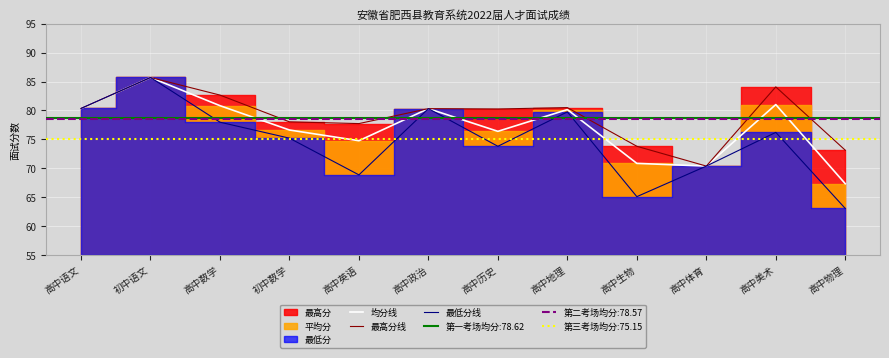

What value does the 均分线 series have at 高中地理?

80.2